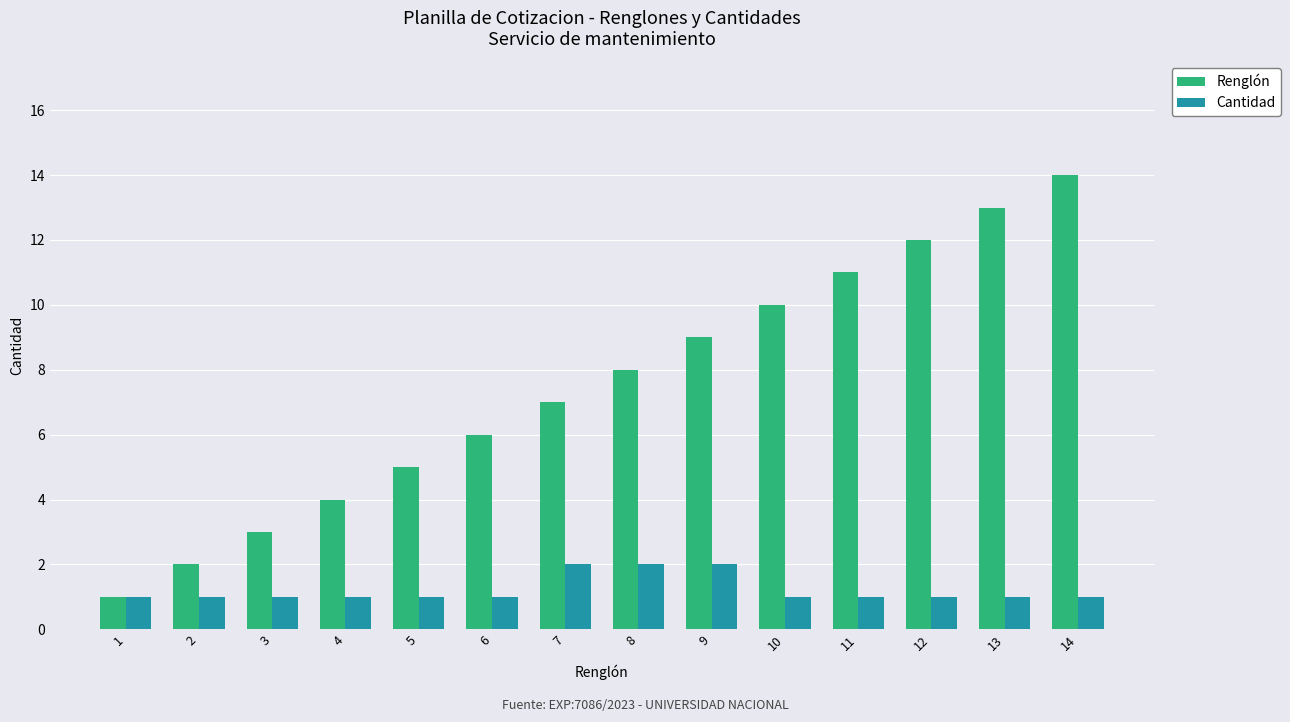

Which category has the highest value in the Renglón series?

14